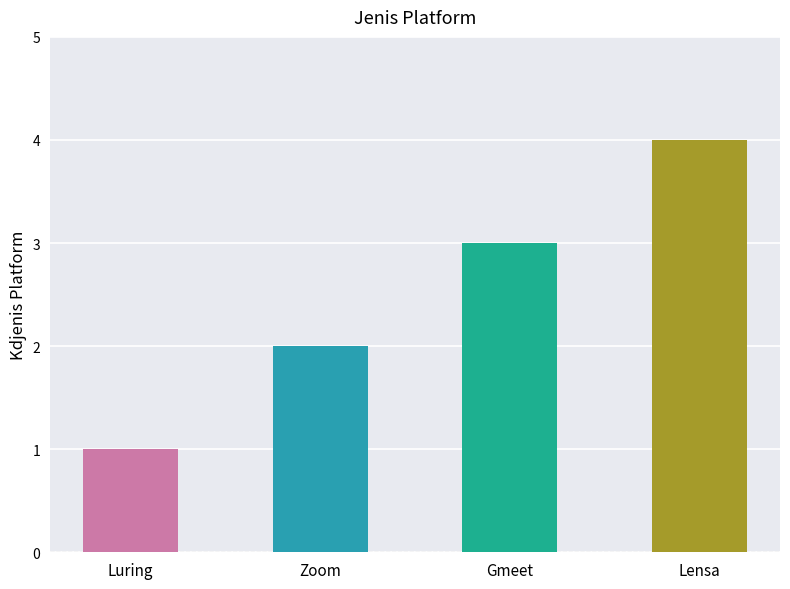

Are the bars grouped side by side (vs. stacked)?

No